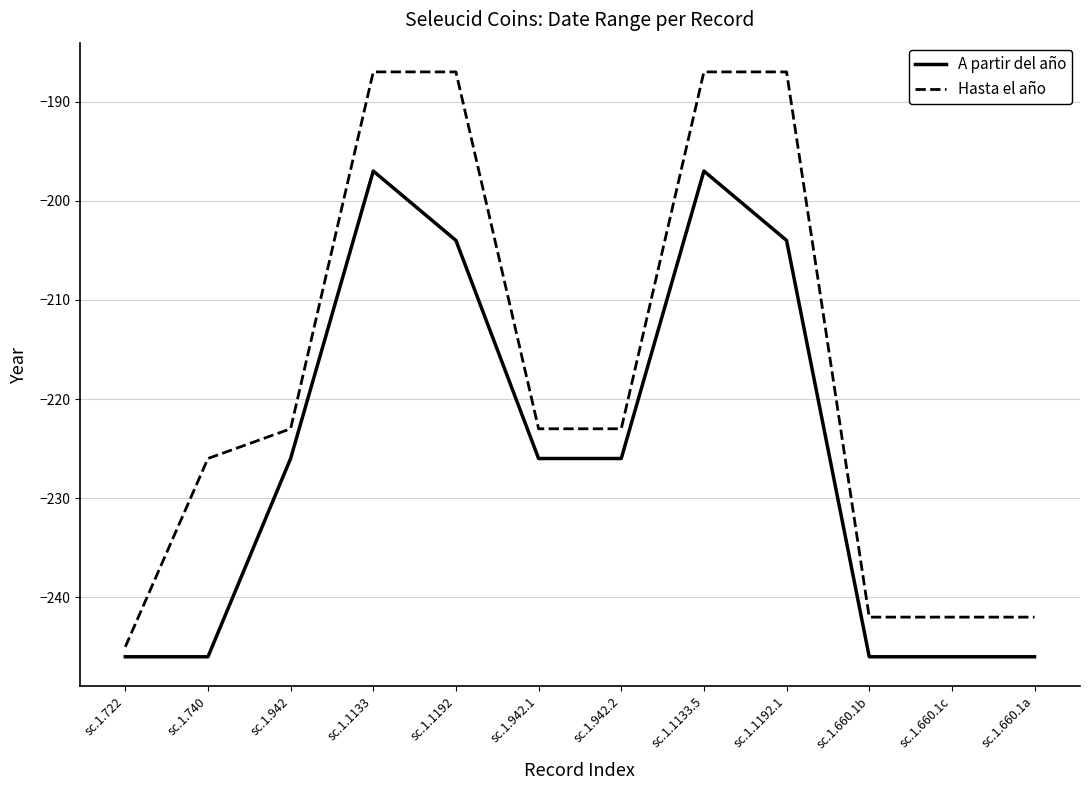

Reading left to right, extract all data points from this chart.

A partir del año: sc.1.722=-246	sc.1.740=-246	sc.1.942=-226	sc.1.1133=-197	sc.1.1192=-204	sc.1.942.1=-226	sc.1.942.2=-226	sc.1.1133.5=-197	sc.1.1192.1=-204	sc.1.660.1b=-246	sc.1.660.1c=-246	sc.1.660.1a=-246
Hasta el año: sc.1.722=-245	sc.1.740=-226	sc.1.942=-223	sc.1.1133=-187	sc.1.1192=-187	sc.1.942.1=-223	sc.1.942.2=-223	sc.1.1133.5=-187	sc.1.1192.1=-187	sc.1.660.1b=-242	sc.1.660.1c=-242	sc.1.660.1a=-242